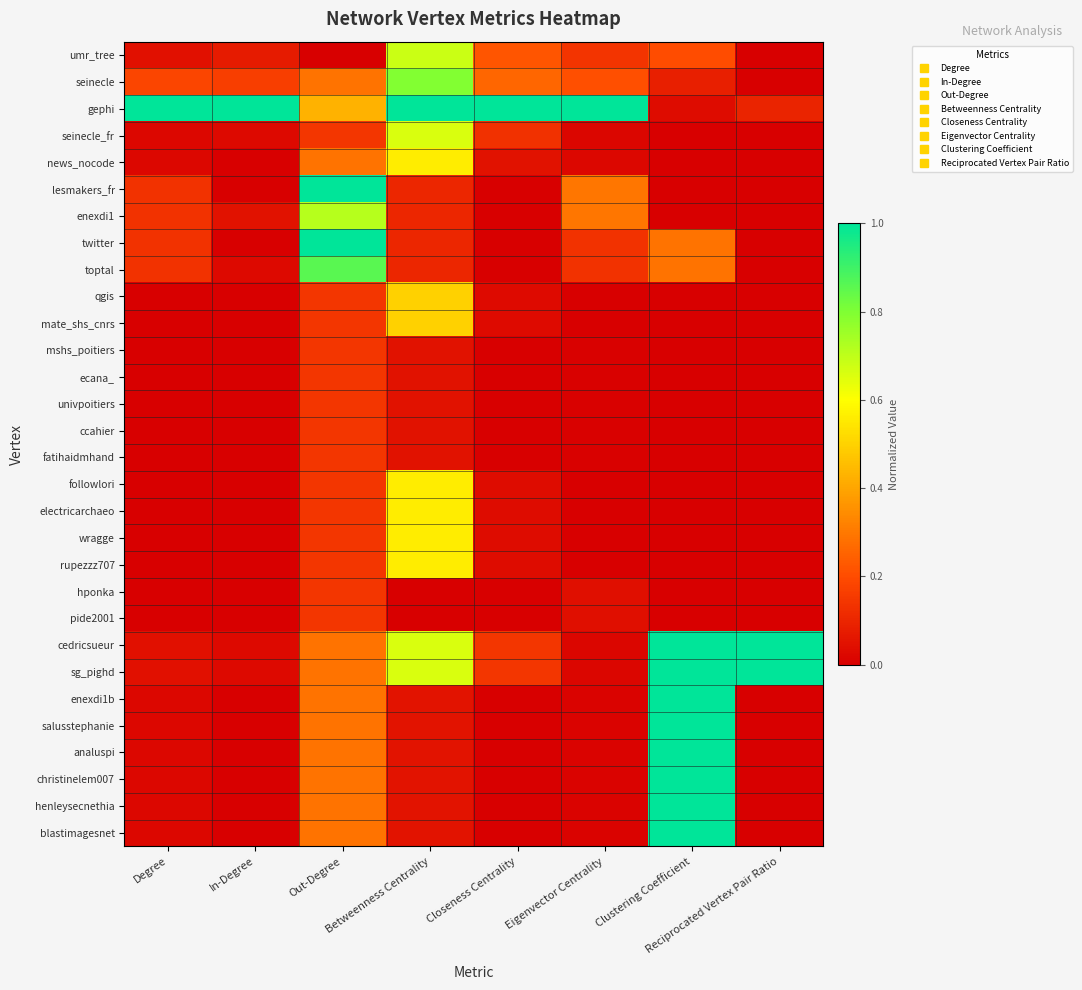

Reading left to right, transcribe all the data shown in this chart.

umr_tree: Degree=0.0	In-Degree=0.1	Out-Degree=0.0	Betweenness Centrality=0.7	Closeness Centrality=0.2	Eigenvector Centrality=0.1	Clustering Coefficient=0.2	Reciprocated Vertex Pair Ratio=0.0
seinecle: Degree=0.2	In-Degree=0.2	Out-Degree=0.3	Betweenness Centrality=0.8	Closeness Centrality=0.3	Eigenvector Centrality=0.2	Clustering Coefficient=0.1	Reciprocated Vertex Pair Ratio=0.0
gephi: Degree=1.0	In-Degree=1.0	Out-Degree=0.4	Betweenness Centrality=1.0	Closeness Centrality=1.0	Eigenvector Centrality=1.0	Clustering Coefficient=0.0	Reciprocated Vertex Pair Ratio=0.1
seinecle_fr: Degree=0.0	In-Degree=0.0	Out-Degree=0.1	Betweenness Centrality=0.7	Closeness Centrality=0.1	Eigenvector Centrality=0.0	Clustering Coefficient=0.0	Reciprocated Vertex Pair Ratio=0.0
news_nocode: Degree=0.0	In-Degree=0.0	Out-Degree=0.3	Betweenness Centrality=0.6	Closeness Centrality=0.0	Eigenvector Centrality=0.0	Clustering Coefficient=0.0	Reciprocated Vertex Pair Ratio=0.0
lesmakers_fr: Degree=0.1	In-Degree=0.0	Out-Degree=1.0	Betweenness Centrality=0.1	Closeness Centrality=0.0	Eigenvector Centrality=0.3	Clustering Coefficient=0.0	Reciprocated Vertex Pair Ratio=0.0
enexdi1: Degree=0.1	In-Degree=0.0	Out-Degree=0.7	Betweenness Centrality=0.1	Closeness Centrality=0.0	Eigenvector Centrality=0.3	Clustering Coefficient=0.0	Reciprocated Vertex Pair Ratio=0.0
twitter: Degree=0.1	In-Degree=0.0	Out-Degree=1.0	Betweenness Centrality=0.1	Closeness Centrality=0.0	Eigenvector Centrality=0.1	Clustering Coefficient=0.3	Reciprocated Vertex Pair Ratio=0.0
toptal: Degree=0.1	In-Degree=0.0	Out-Degree=0.9	Betweenness Centrality=0.1	Closeness Centrality=0.0	Eigenvector Centrality=0.1	Clustering Coefficient=0.3	Reciprocated Vertex Pair Ratio=0.0
qgis: Degree=0.0	In-Degree=0.0	Out-Degree=0.1	Betweenness Centrality=0.5	Closeness Centrality=0.0	Eigenvector Centrality=0.0	Clustering Coefficient=0.0	Reciprocated Vertex Pair Ratio=0.0
mate_shs_cnrs: Degree=0.0	In-Degree=0.0	Out-Degree=0.1	Betweenness Centrality=0.5	Closeness Centrality=0.0	Eigenvector Centrality=0.0	Clustering Coefficient=0.0	Reciprocated Vertex Pair Ratio=0.0
mshs_poitiers: Degree=0.0	In-Degree=0.0	Out-Degree=0.1	Betweenness Centrality=0.0	Closeness Centrality=0.0	Eigenvector Centrality=0.0	Clustering Coefficient=0.0	Reciprocated Vertex Pair Ratio=0.0
ecana_: Degree=0.0	In-Degree=0.0	Out-Degree=0.1	Betweenness Centrality=0.0	Closeness Centrality=0.0	Eigenvector Centrality=0.0	Clustering Coefficient=0.0	Reciprocated Vertex Pair Ratio=0.0
univpoitiers: Degree=0.0	In-Degree=0.0	Out-Degree=0.1	Betweenness Centrality=0.0	Closeness Centrality=0.0	Eigenvector Centrality=0.0	Clustering Coefficient=0.0	Reciprocated Vertex Pair Ratio=0.0
ccahier: Degree=0.0	In-Degree=0.0	Out-Degree=0.1	Betweenness Centrality=0.0	Closeness Centrality=0.0	Eigenvector Centrality=0.0	Clustering Coefficient=0.0	Reciprocated Vertex Pair Ratio=0.0
fatihaidmhand: Degree=0.0	In-Degree=0.0	Out-Degree=0.1	Betweenness Centrality=0.0	Closeness Centrality=0.0	Eigenvector Centrality=0.0	Clustering Coefficient=0.0	Reciprocated Vertex Pair Ratio=0.0
followlori: Degree=0.0	In-Degree=0.0	Out-Degree=0.1	Betweenness Centrality=0.6	Closeness Centrality=0.0	Eigenvector Centrality=0.0	Clustering Coefficient=0.0	Reciprocated Vertex Pair Ratio=0.0
electricarchaeo: Degree=0.0	In-Degree=0.0	Out-Degree=0.1	Betweenness Centrality=0.6	Closeness Centrality=0.0	Eigenvector Centrality=0.0	Clustering Coefficient=0.0	Reciprocated Vertex Pair Ratio=0.0
wragge: Degree=0.0	In-Degree=0.0	Out-Degree=0.1	Betweenness Centrality=0.6	Closeness Centrality=0.0	Eigenvector Centrality=0.0	Clustering Coefficient=0.0	Reciprocated Vertex Pair Ratio=0.0
rupezzz707: Degree=0.0	In-Degree=0.0	Out-Degree=0.1	Betweenness Centrality=0.6	Closeness Centrality=0.0	Eigenvector Centrality=0.0	Clustering Coefficient=0.0	Reciprocated Vertex Pair Ratio=0.0
hponka: Degree=0.0	In-Degree=0.0	Out-Degree=0.1	Betweenness Centrality=0.0	Closeness Centrality=0.0	Eigenvector Centrality=0.0	Clustering Coefficient=0.0	Reciprocated Vertex Pair Ratio=0.0
pide2001: Degree=0.0	In-Degree=0.0	Out-Degree=0.1	Betweenness Centrality=0.0	Closeness Centrality=0.0	Eigenvector Centrality=0.0	Clustering Coefficient=0.0	Reciprocated Vertex Pair Ratio=0.0
cedricsueur: Degree=0.0	In-Degree=0.0	Out-Degree=0.3	Betweenness Centrality=0.7	Closeness Centrality=0.1	Eigenvector Centrality=0.0	Clustering Coefficient=1.0	Reciprocated Vertex Pair Ratio=1.0
sg_pighd: Degree=0.0	In-Degree=0.0	Out-Degree=0.3	Betweenness Centrality=0.7	Closeness Centrality=0.1	Eigenvector Centrality=0.0	Clustering Coefficient=1.0	Reciprocated Vertex Pair Ratio=1.0
enexdi1b: Degree=0.0	In-Degree=0.0	Out-Degree=0.3	Betweenness Centrality=0.1	Closeness Centrality=0.0	Eigenvector Centrality=0.0	Clustering Coefficient=1.0	Reciprocated Vertex Pair Ratio=0.0
salusstephanie: Degree=0.0	In-Degree=0.0	Out-Degree=0.3	Betweenness Centrality=0.1	Closeness Centrality=0.0	Eigenvector Centrality=0.0	Clustering Coefficient=1.0	Reciprocated Vertex Pair Ratio=0.0
analuspi: Degree=0.0	In-Degree=0.0	Out-Degree=0.3	Betweenness Centrality=0.1	Closeness Centrality=0.0	Eigenvector Centrality=0.0	Clustering Coefficient=1.0	Reciprocated Vertex Pair Ratio=0.0
christinelem007: Degree=0.0	In-Degree=0.0	Out-Degree=0.3	Betweenness Centrality=0.1	Closeness Centrality=0.0	Eigenvector Centrality=0.0	Clustering Coefficient=1.0	Reciprocated Vertex Pair Ratio=0.0
henleysecnethia: Degree=0.0	In-Degree=0.0	Out-Degree=0.3	Betweenness Centrality=0.1	Closeness Centrality=0.0	Eigenvector Centrality=0.0	Clustering Coefficient=1.0	Reciprocated Vertex Pair Ratio=0.0
blastimagesnet: Degree=0.0	In-Degree=0.0	Out-Degree=0.3	Betweenness Centrality=0.1	Closeness Centrality=0.0	Eigenvector Centrality=0.0	Clustering Coefficient=1.0	Reciprocated Vertex Pair Ratio=0.0